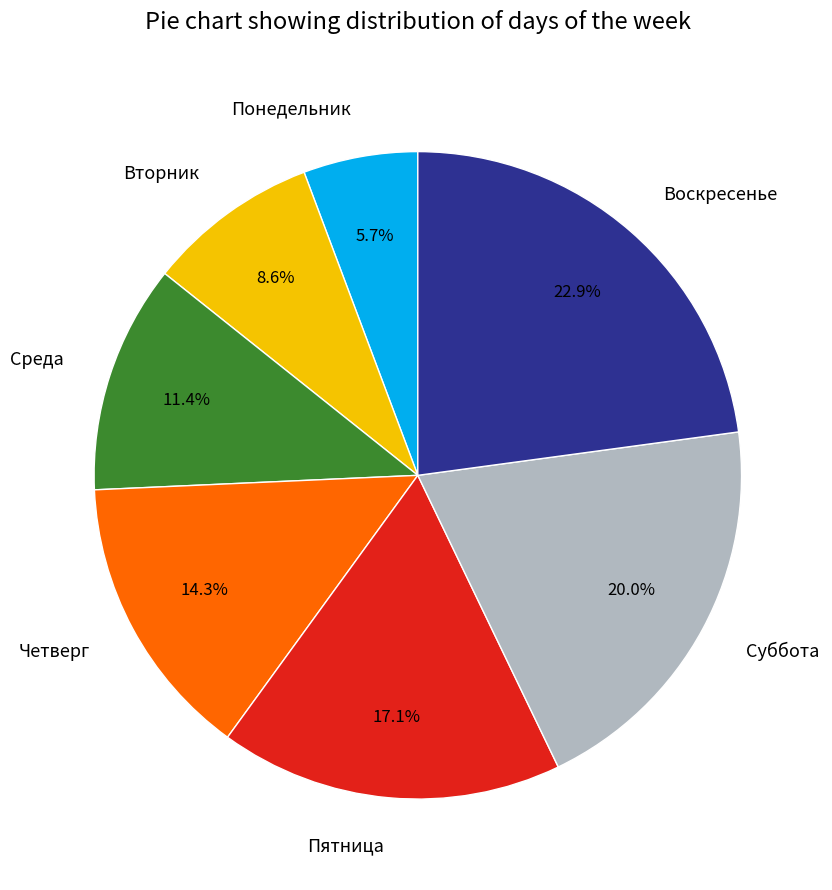

Is there a majority slice in this chart?

No